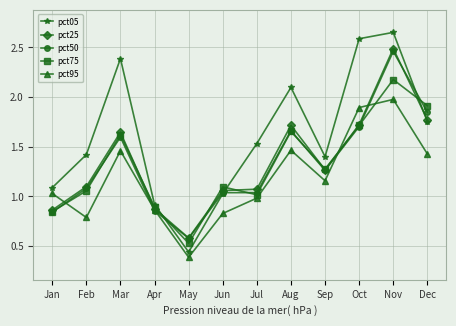

What is the difference between the highest and lowest values at Jun?

0.3